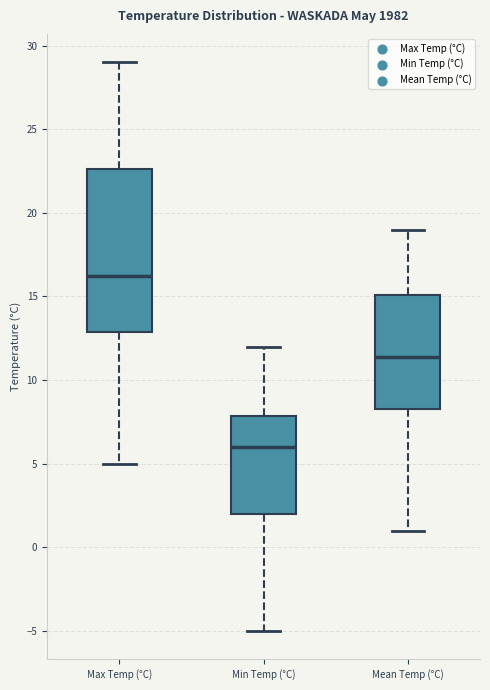

Reading left to right, read every box against the y-axis: the position of its median line, the range the box covers, and the ends of its whiskers. The values are not printed on the chart, so give them approximately, as read against the axis.

Max Temp (°C): median 16.5, box 13.0 to 22.5, whiskers 5.0 to 29.0
Min Temp (°C): median 6.0, box 2.0 to 8.0, whiskers -5.0 to 12.0
Mean Temp (°C): median 11.5, box 8.5 to 15.0, whiskers 1.0 to 19.0